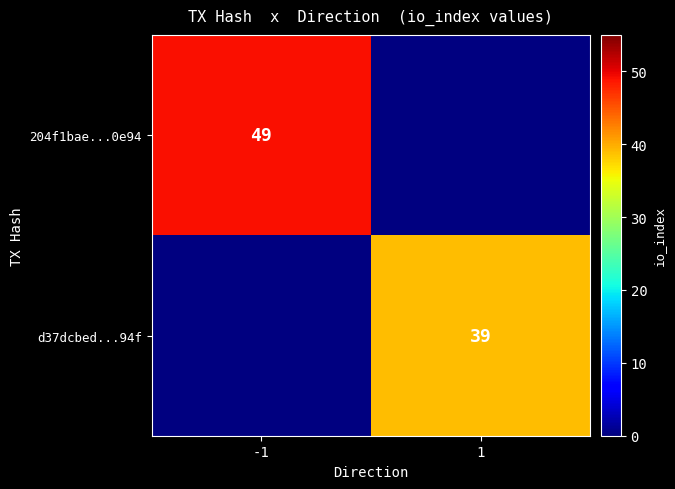

At which category is the sum across all series the highest?

-1